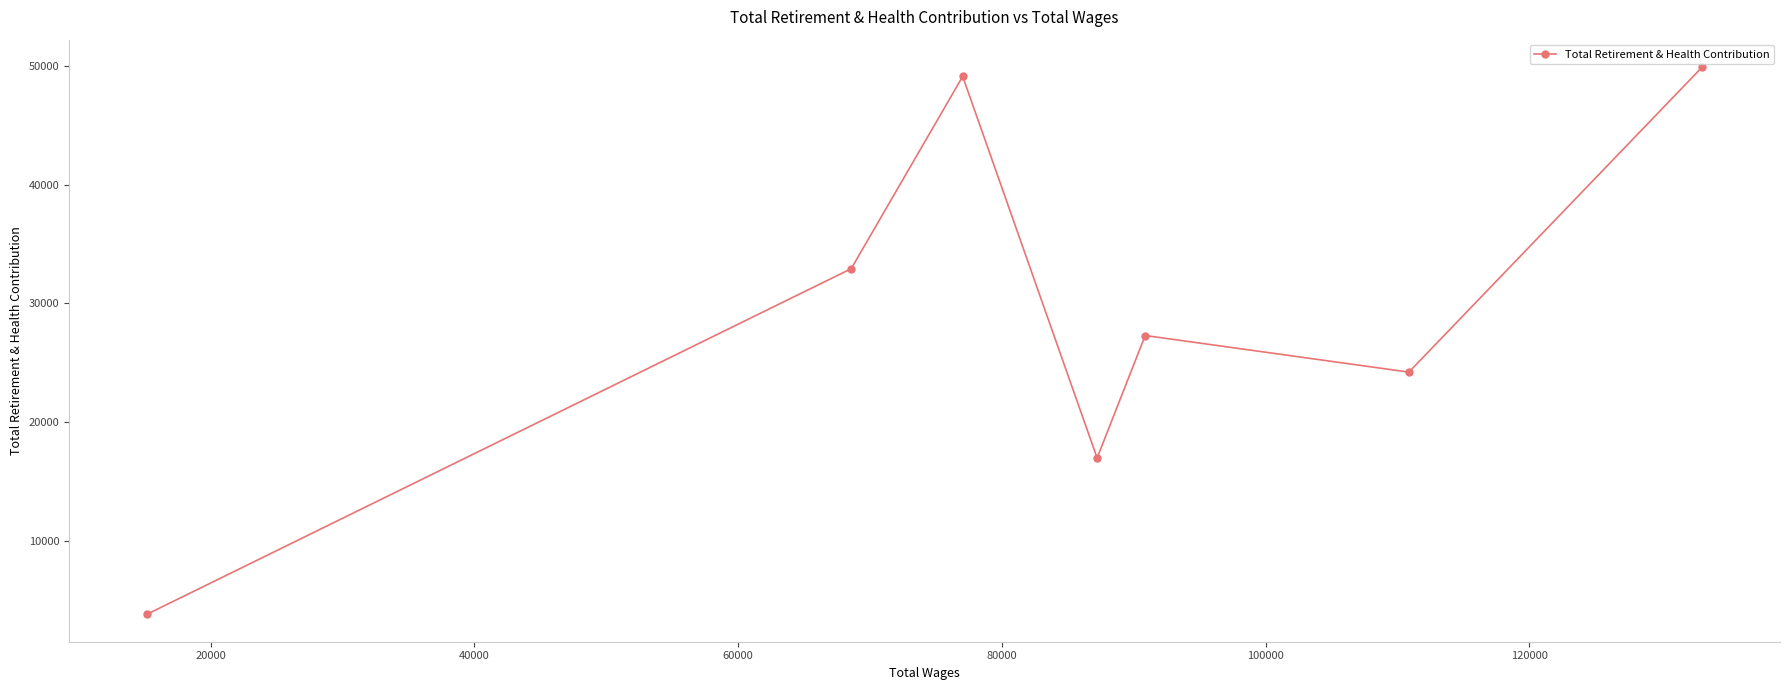

What is the smallest value displayed?

3802